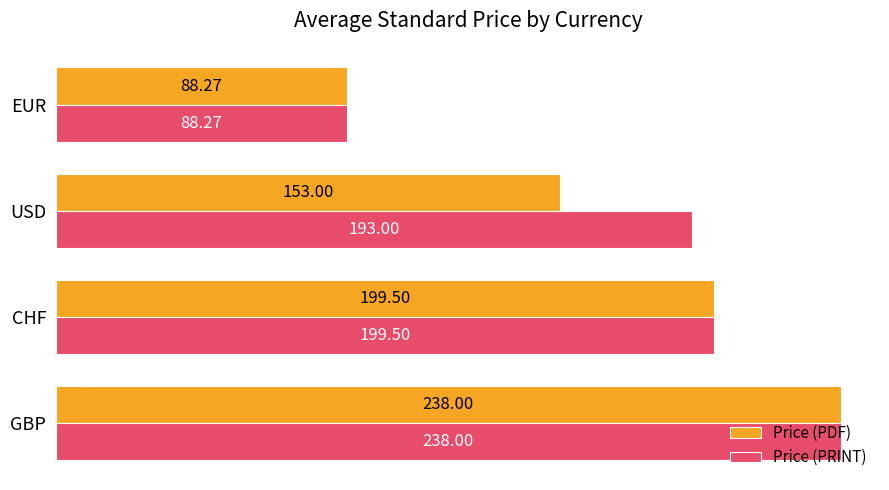

How many data points does each series have?

4